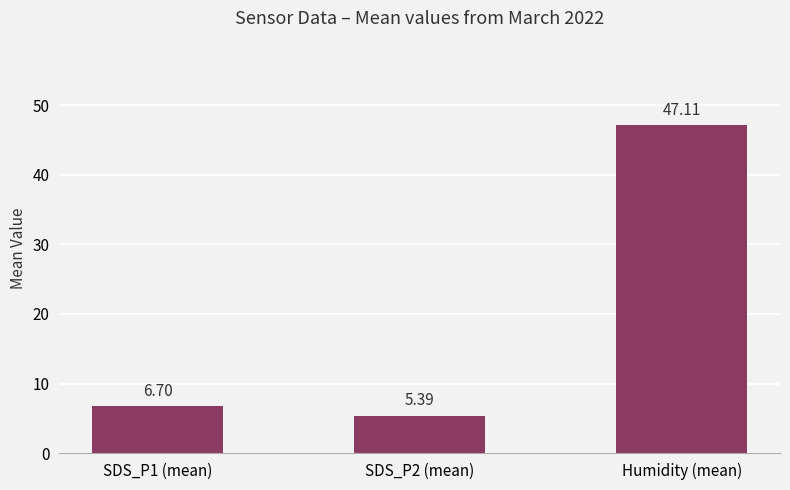

What is the sum of the values at SDS_P1 (mean) and Humidity (mean)?

53.8